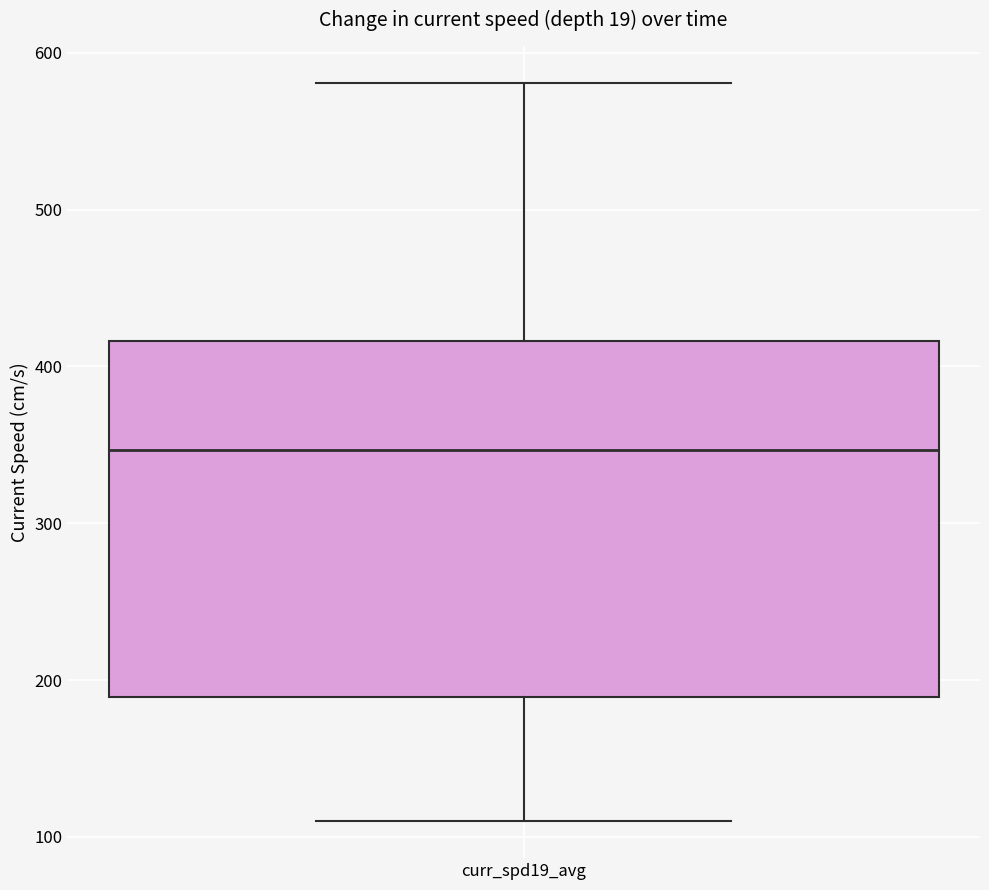

Where does the upper whisker of the box for curr_spd19_avg end on the y-axis? The values are not printed on the chart, so give them approximately, as read against the axis.

580